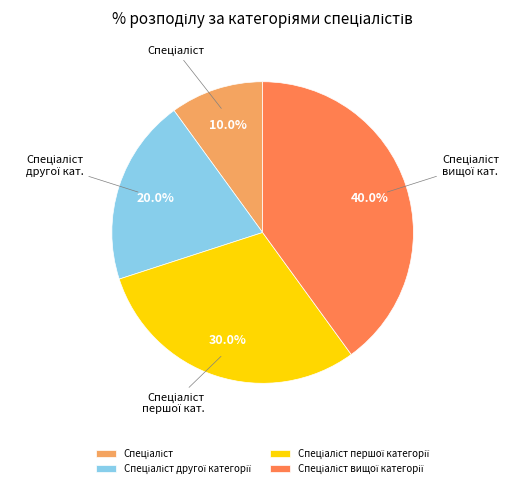

Is there a majority slice in this chart?

No